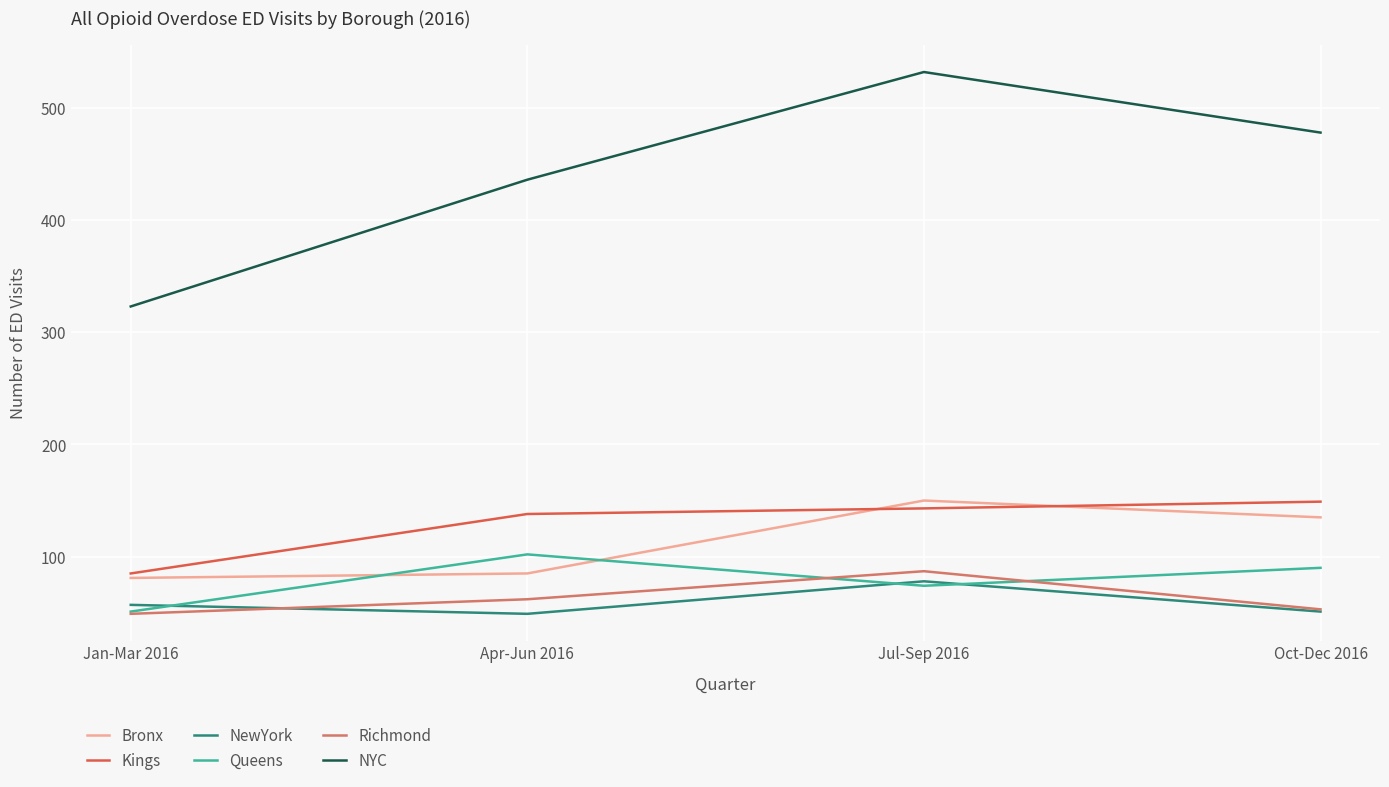

What is the lowest value of the Kings series?

85